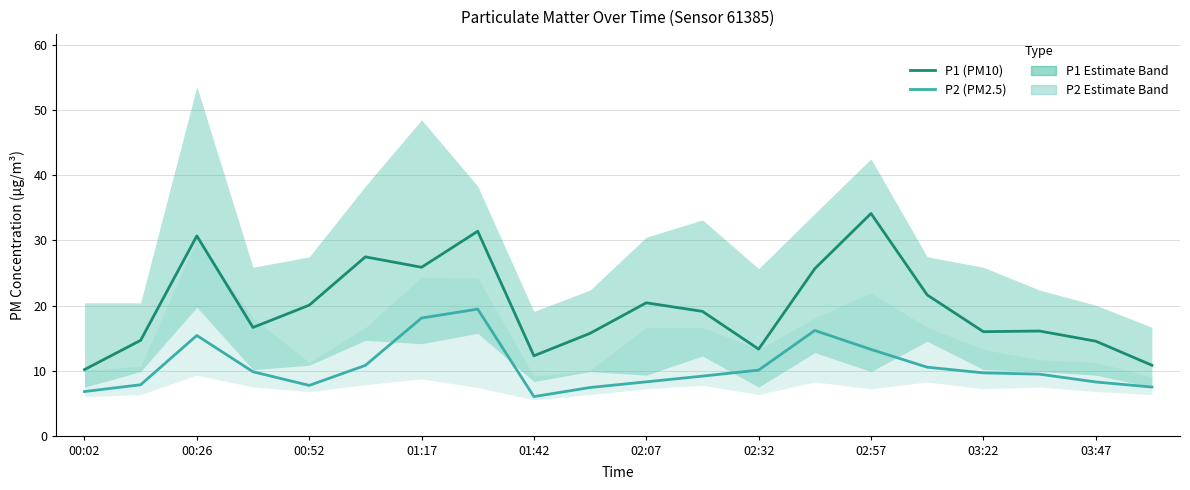

At which category does the chart reach its peak across all series?

02:57